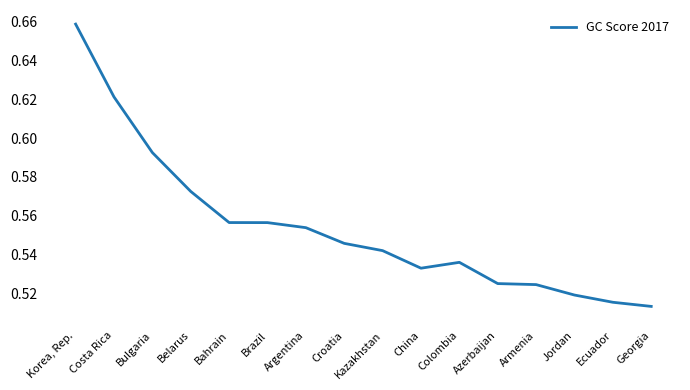

True or false: the data shows 0.9 at Armenia.

False